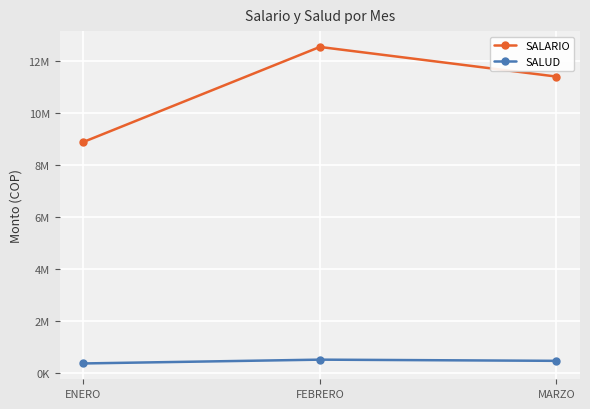

What is the difference between the maximum and minimum values in the SALUD series?

146467.3